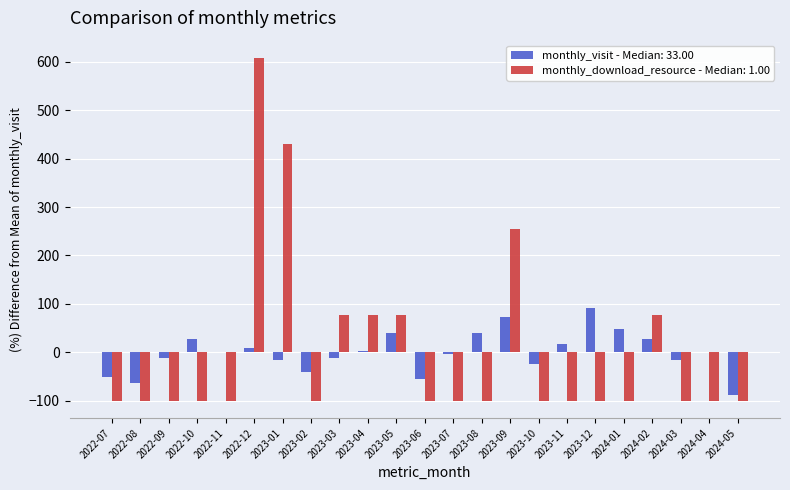

What is the greatest value displayed?

607.7